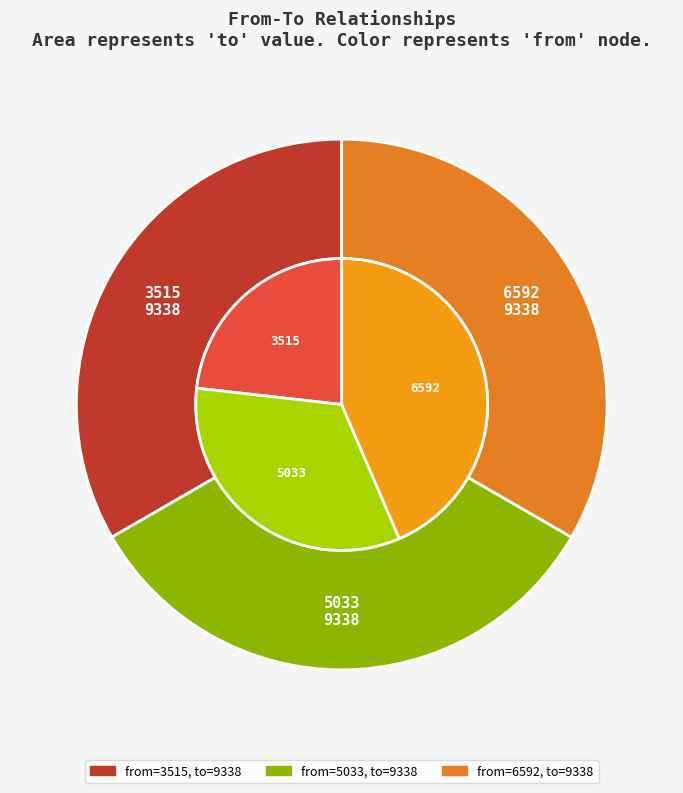

Which series changed the most between 3515 and 5033?

3515